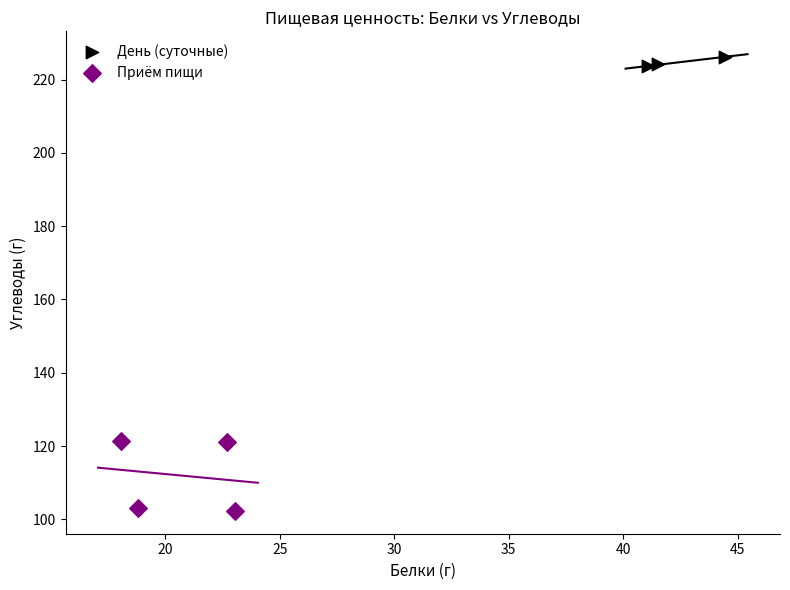

Which series reaches the minimum Y coordinate?

Приём пищи